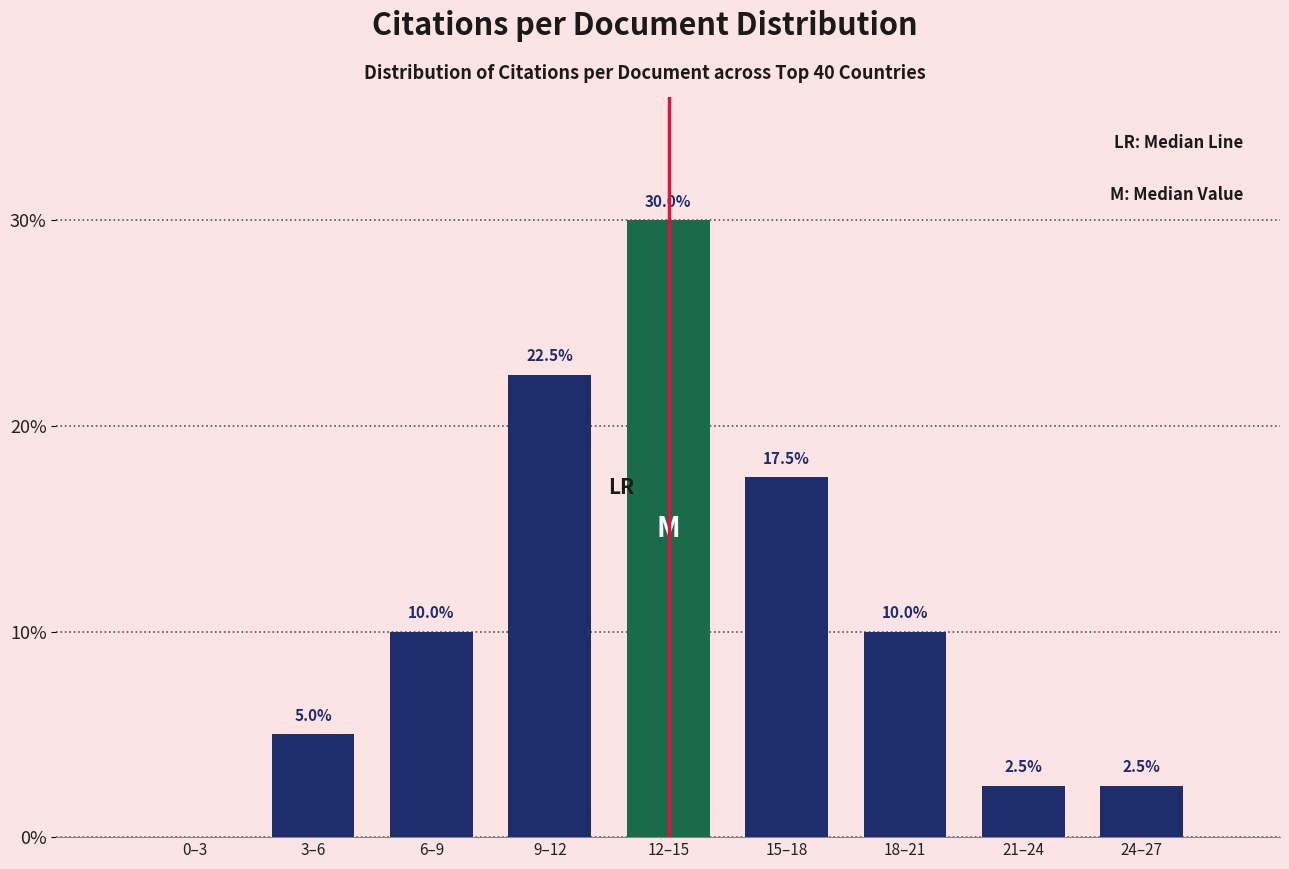

Reading left to right, transcribe all the data shown in this chart.

0–3=0.0	3–6=5.0	6–9=10.0	9–12=22.5	12–15=30.0	15–18=17.5	18–21=10.0	21–24=2.5	24–27=2.5